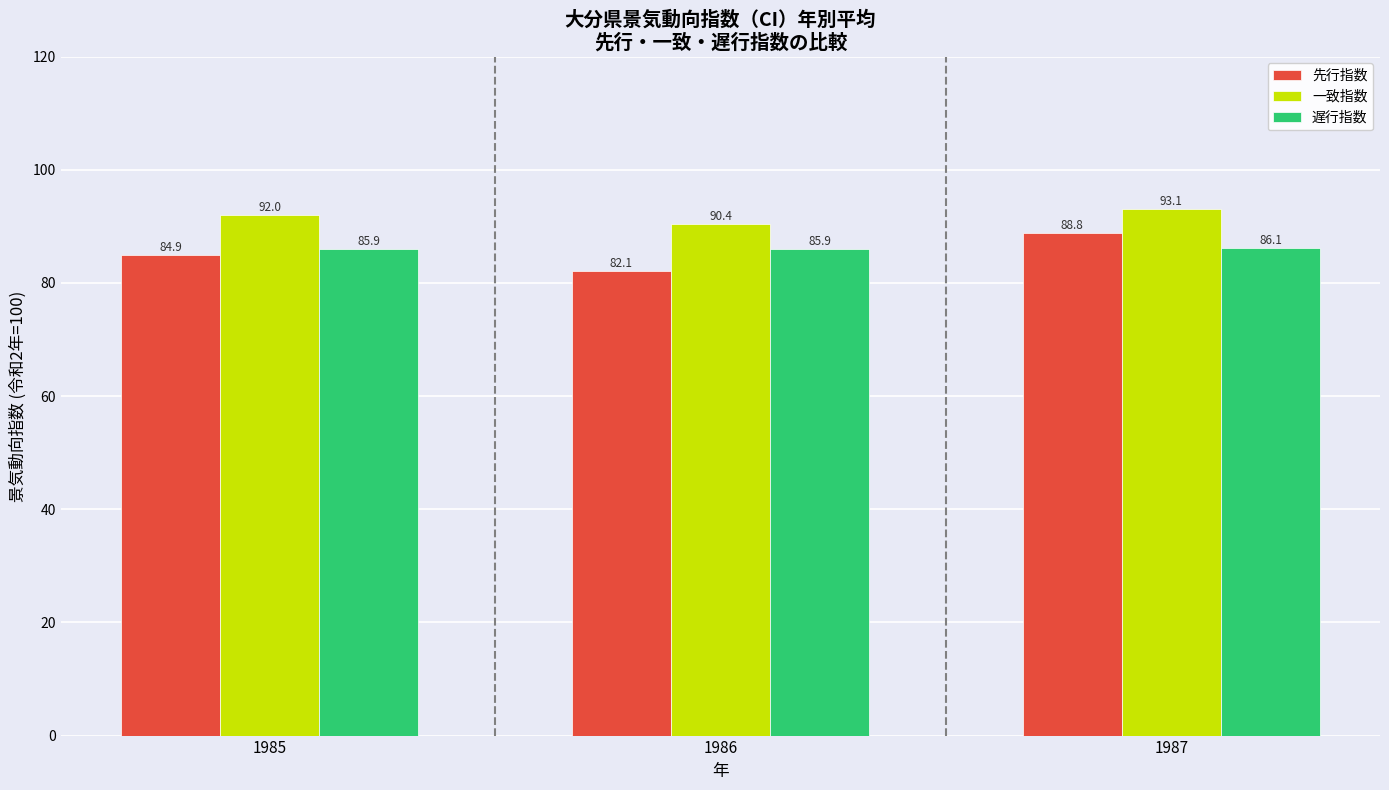

What is the total value across all series at 1986?

258.4